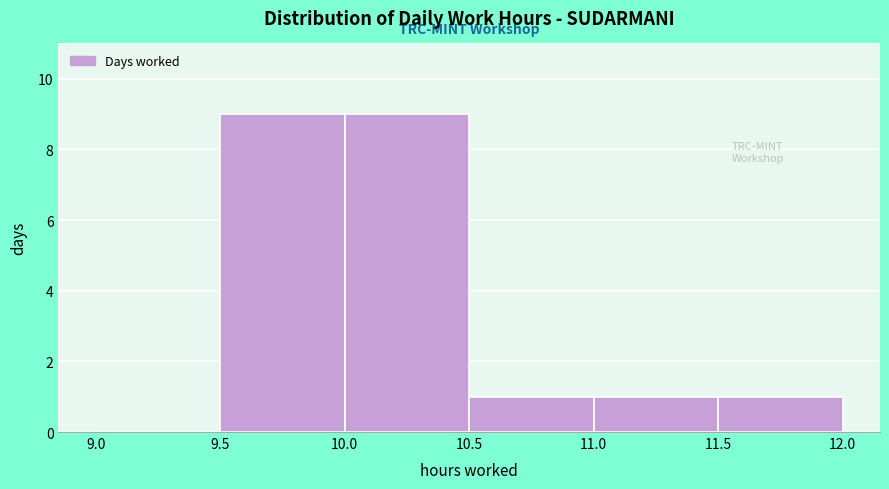

Reading left to right, transcribe this chart: for each bar, give the range it covers on the x-axis and its height. The values are not printed on the chart, so give them approximately, as read against the axis.

9.0 to 9.5: 0
9.5 to 10.0: 9
10.0 to 10.5: 9
10.5 to 11.0: 1
11.0 to 11.5: 1
11.5 to 12.0: 1